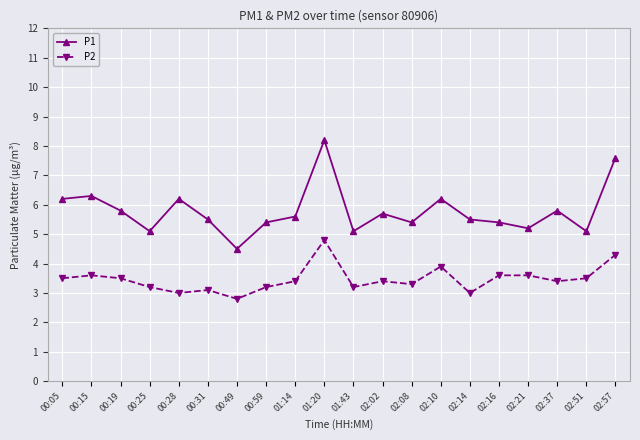

Is it true that P2 equals 4.3 at 02:57?

True